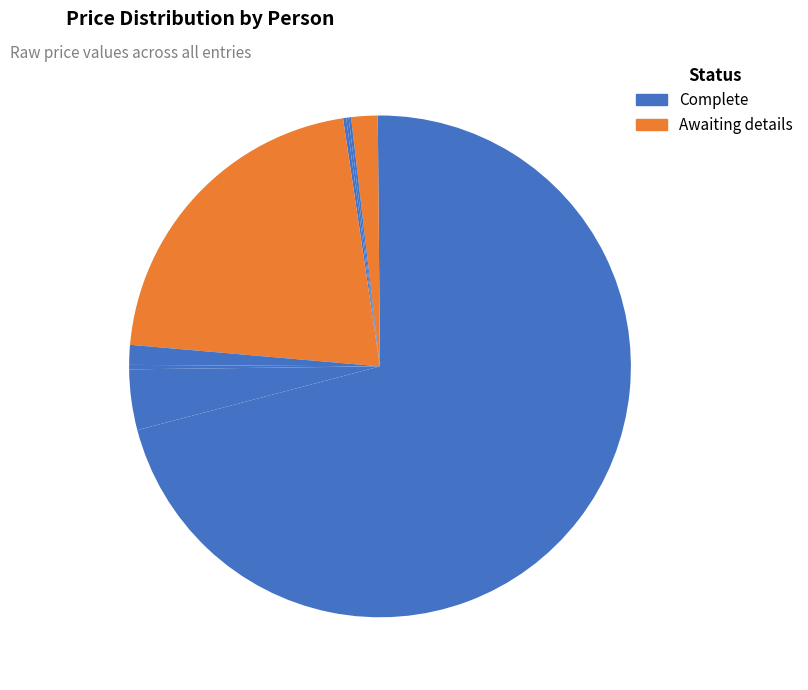

To the nearest percent, what is the difference between the largest and smallest slice percentages?

71%